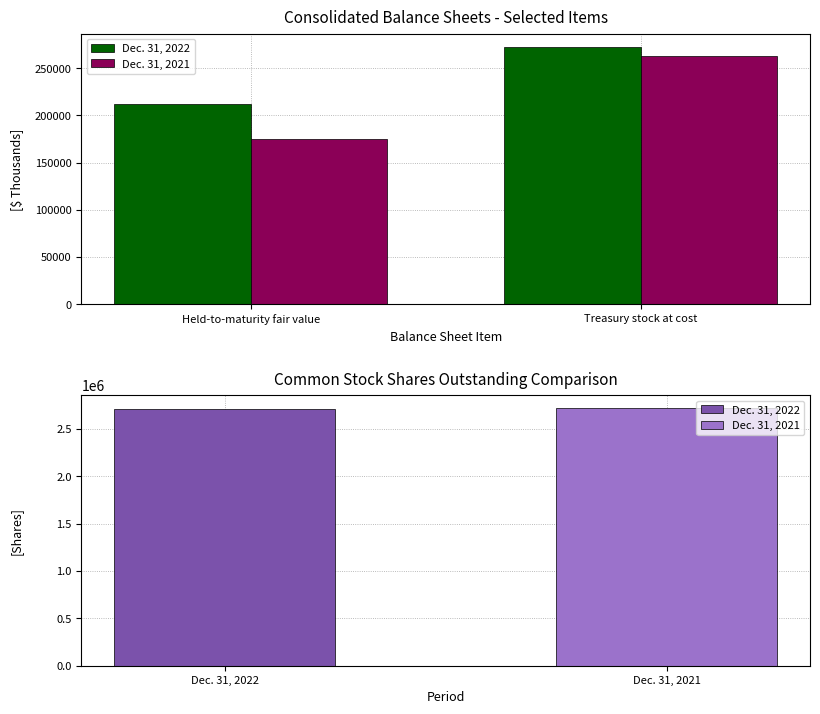

Between Held-to-maturity fair value and Treasury stock at cost, which is larger?

Treasury stock at cost